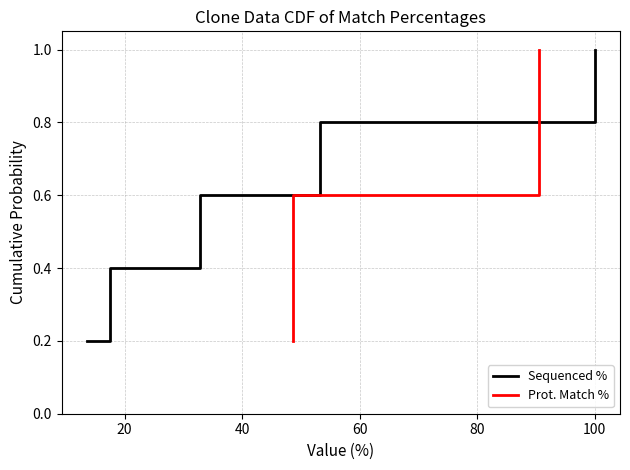

True or false: Prot. Match % and Sequenced % intersect in this chart.

False